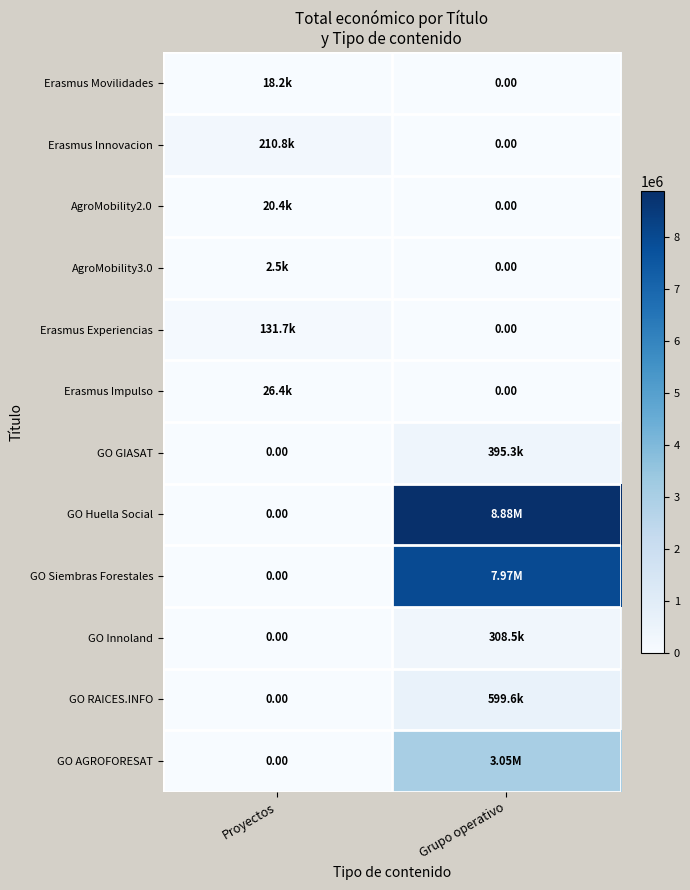

What is the maximum value shown in the chart?

8877649